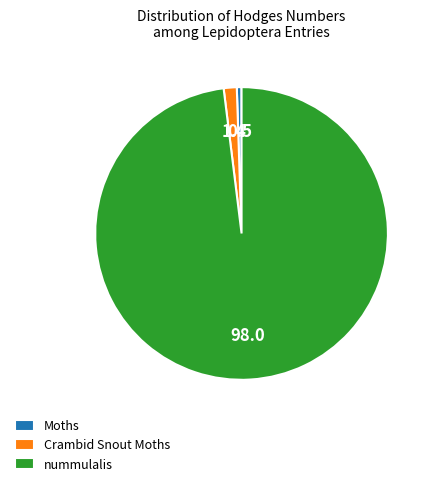

What is the largest slice in the pie chart?

nummulalis